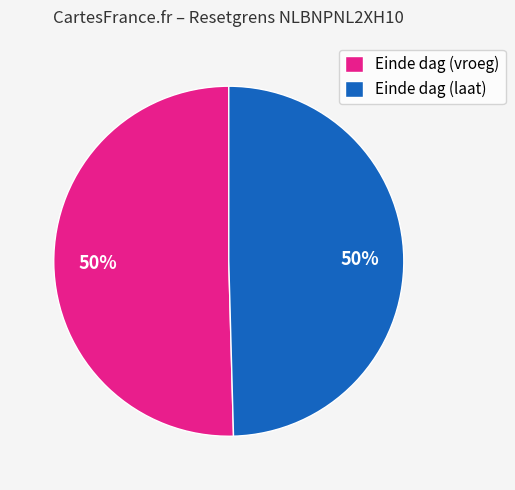

To the nearest percent, what is the combined percentage of Einde dag (vroeg) and Einde dag (laat)?

100%